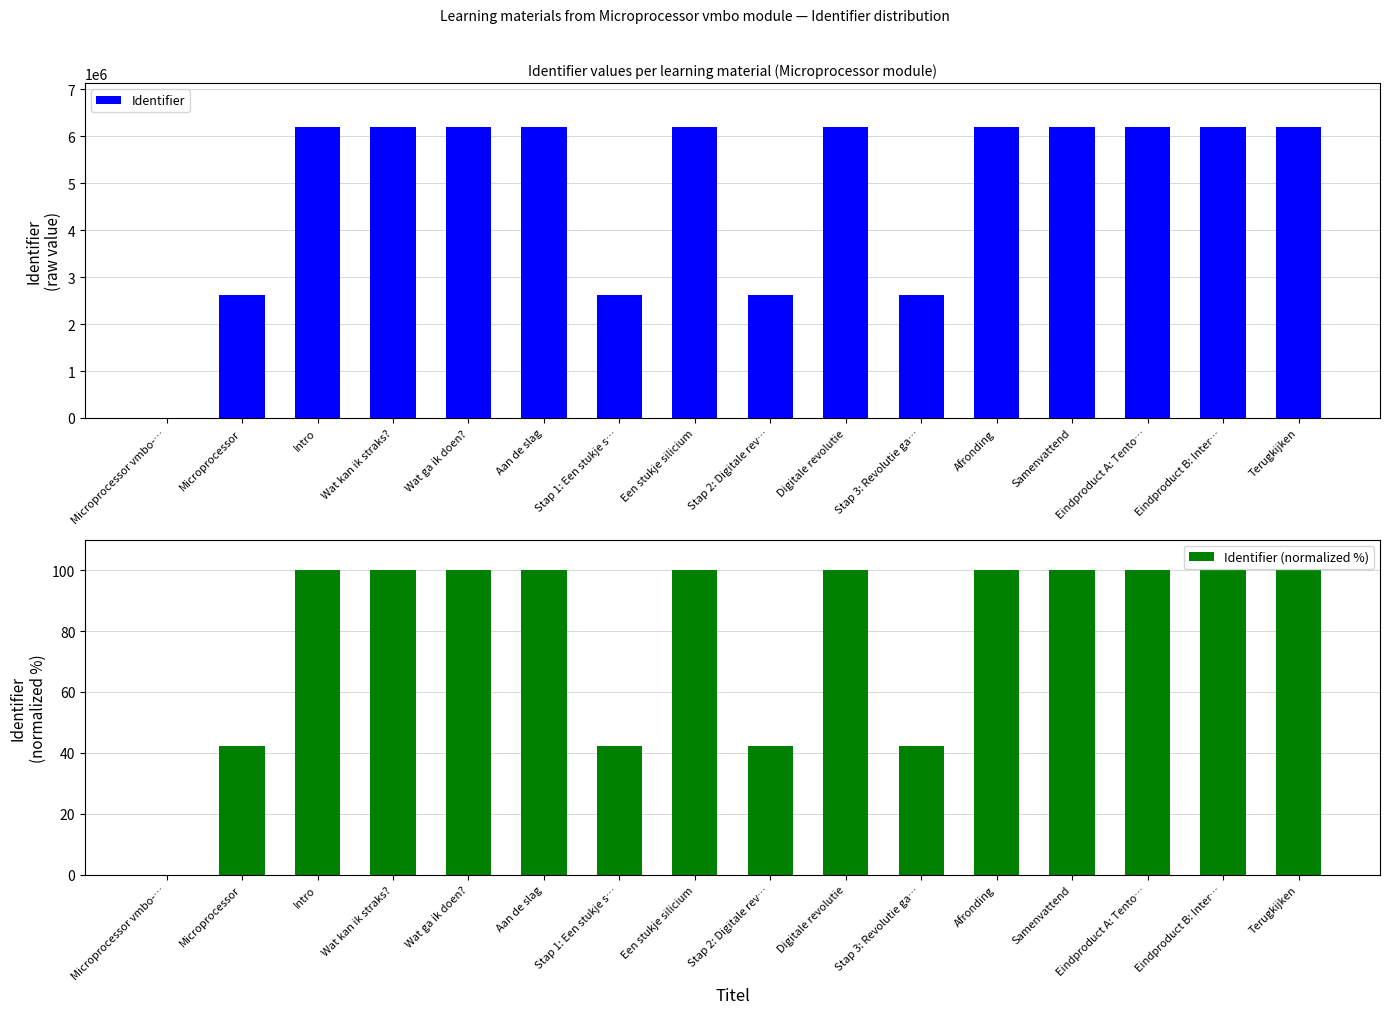

What is the difference between the highest and lowest values at Aan de slag?

6200497.0